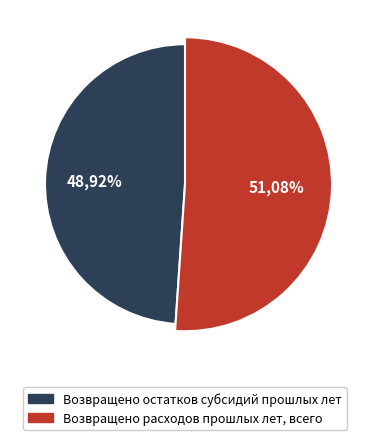

What percentage is NOT represented by Возвращено расходов прошлых лет, всего?

48.9%